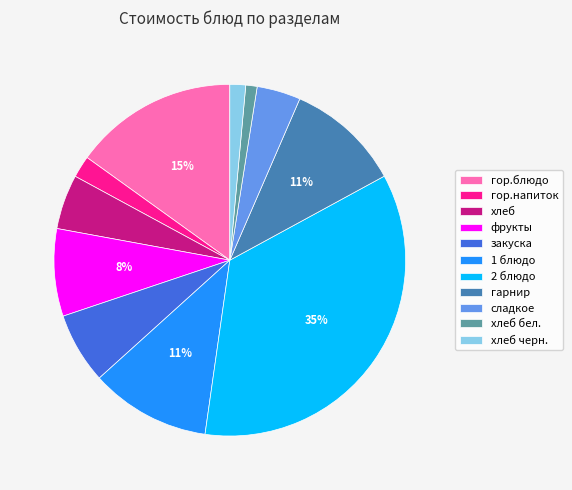

Is it true that хлеб is 5% of the pie?

True